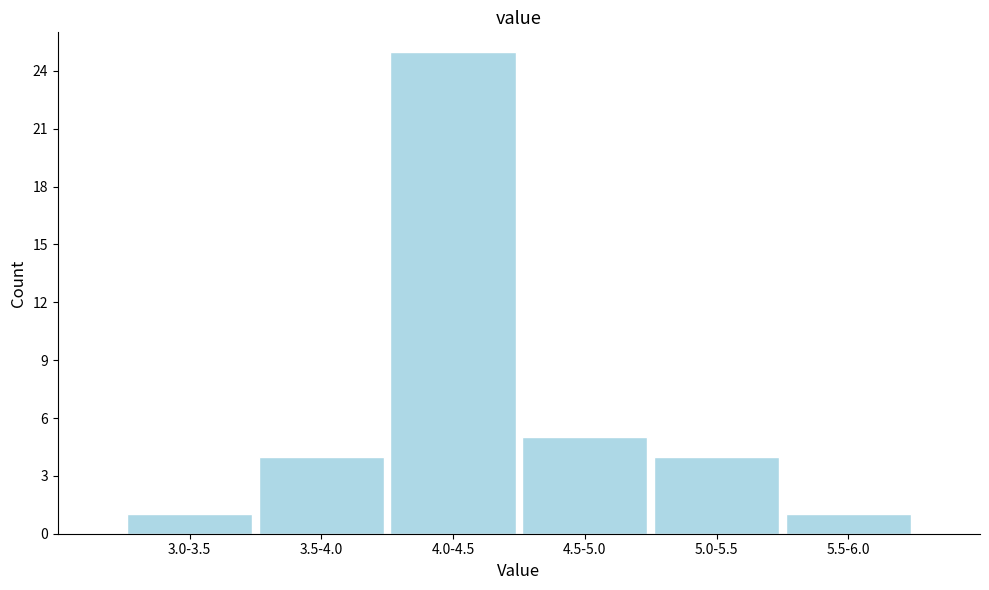

Reading left to right, list all the values displayed in this chart.

3.0-3.5=1	3.5-4.0=4	4.0-4.5=25	4.5-5.0=5	5.0-5.5=4	5.5-6.0=1